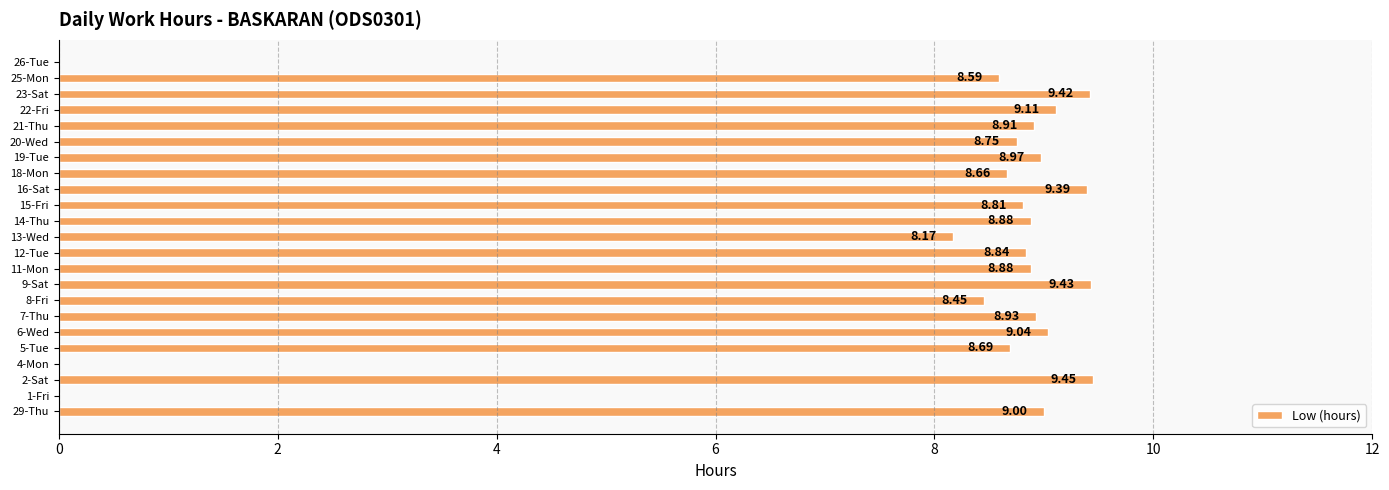

What is the sum of the values at 8-Fri and 9-Sat?

17.9